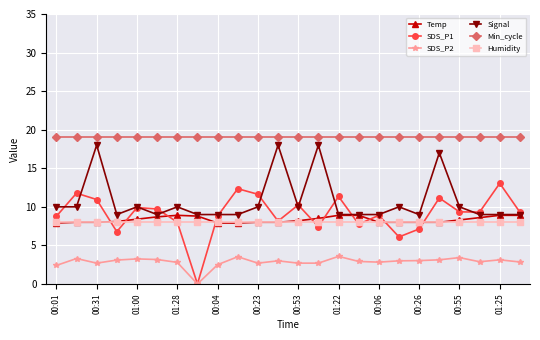

True or false: SDS_P2 has more than 1 interior local peaks.

True